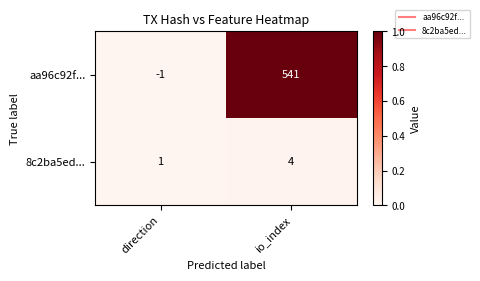

Rank the series by their average value, from highest to lowest.

aa96c92f..., 8c2ba5ed...